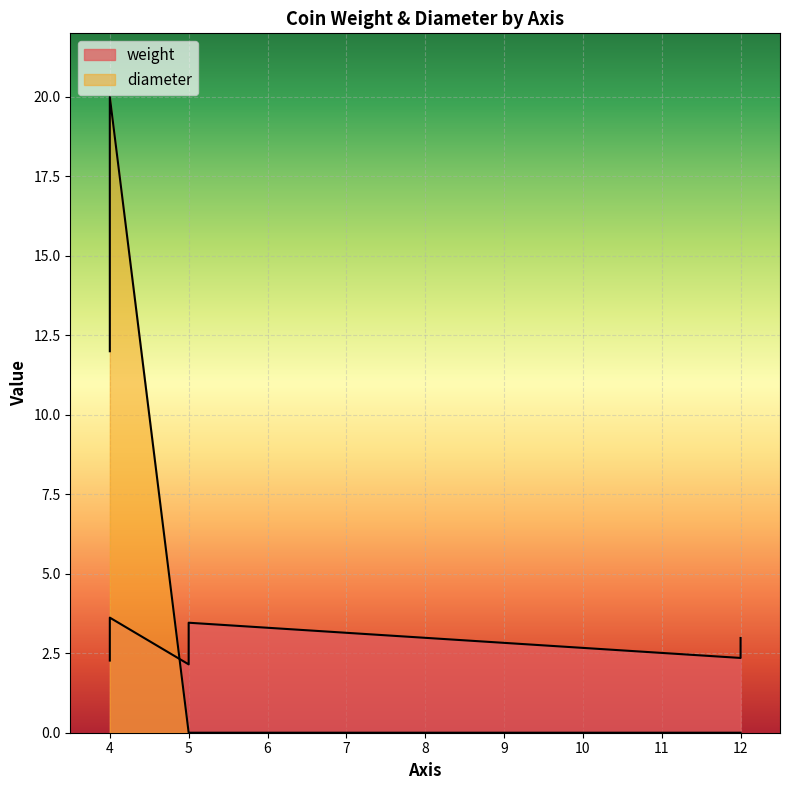

What is the difference between the maximum and minimum values?

20